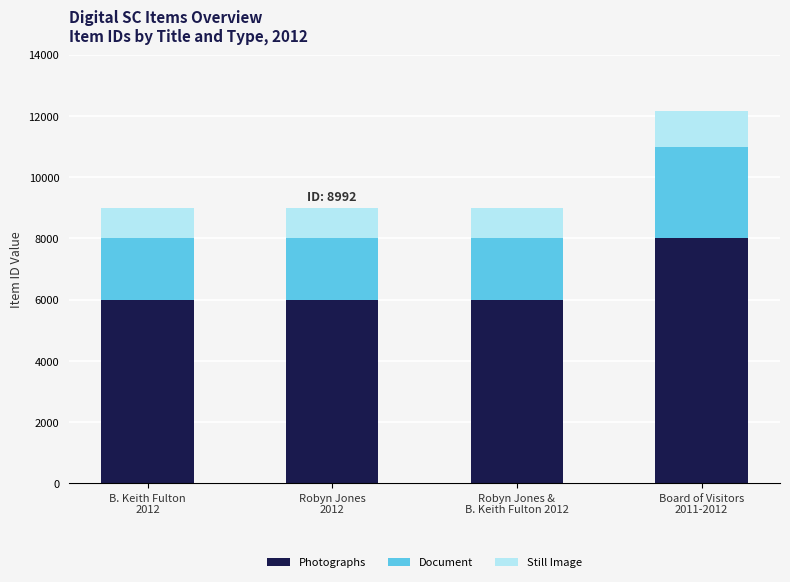

How many bars are there in total?

4